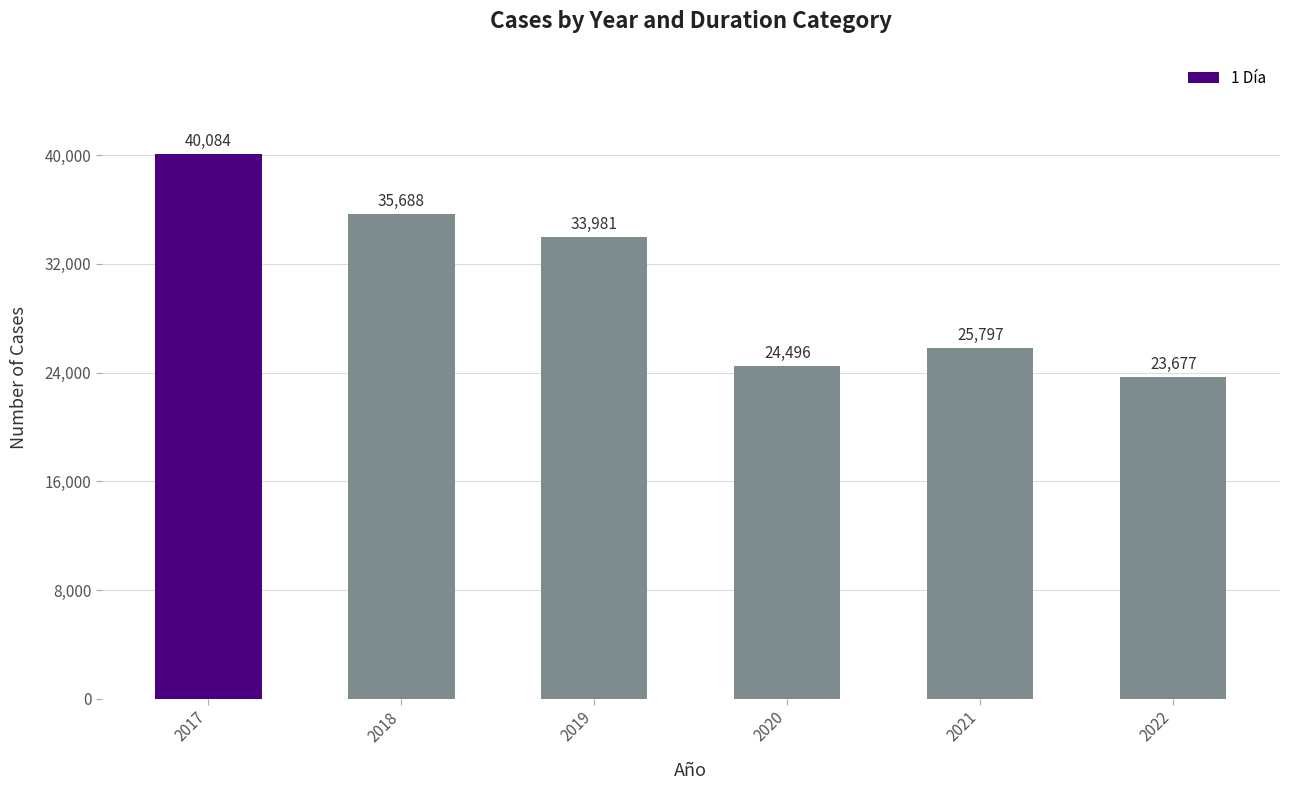

Read the value at 2020, to the nearest 100.

24500